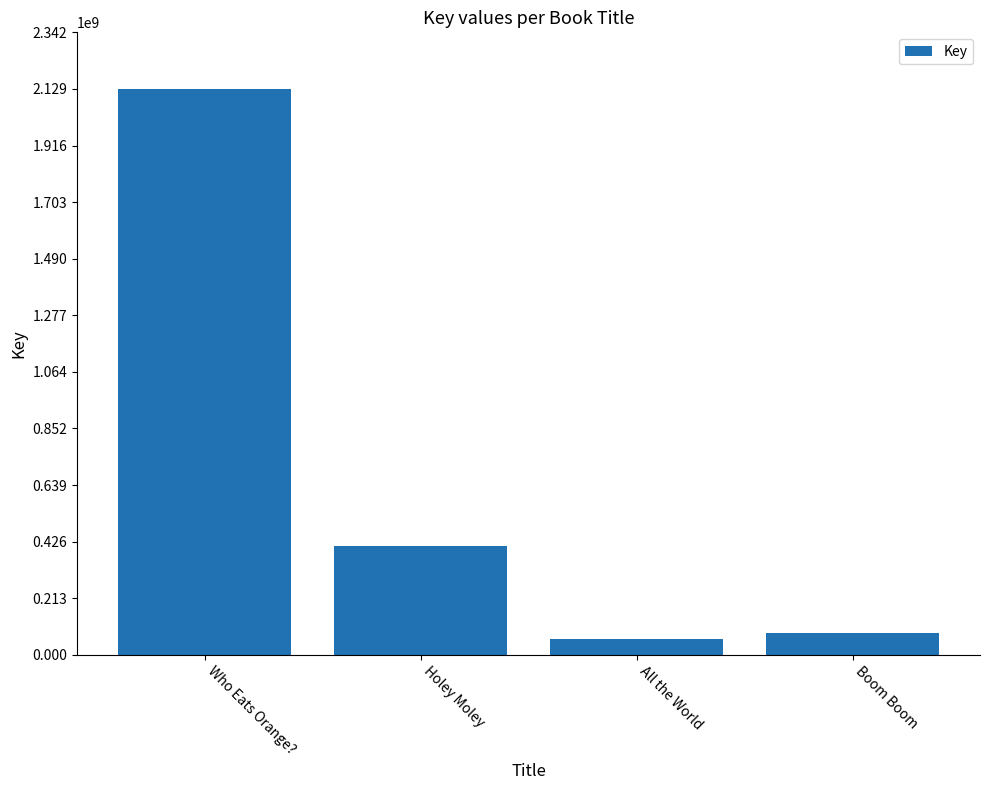

What value does the data have at Holey Moley, to the nearest 100?

410858000